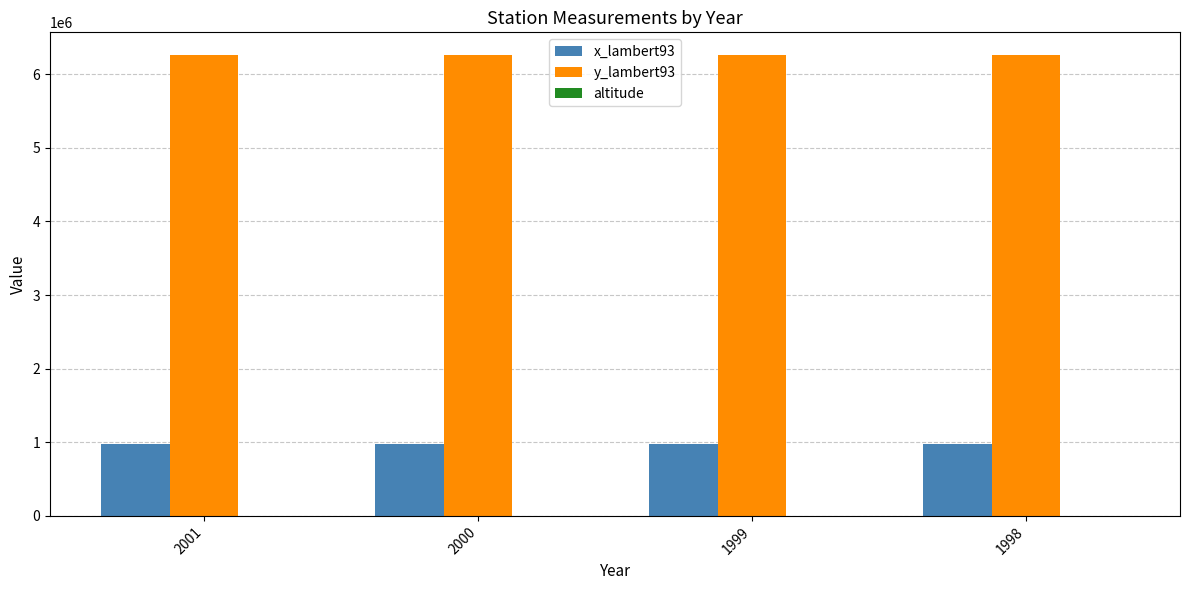

The value of y_lambert93 at 2001 is 10686267. True or false?

False